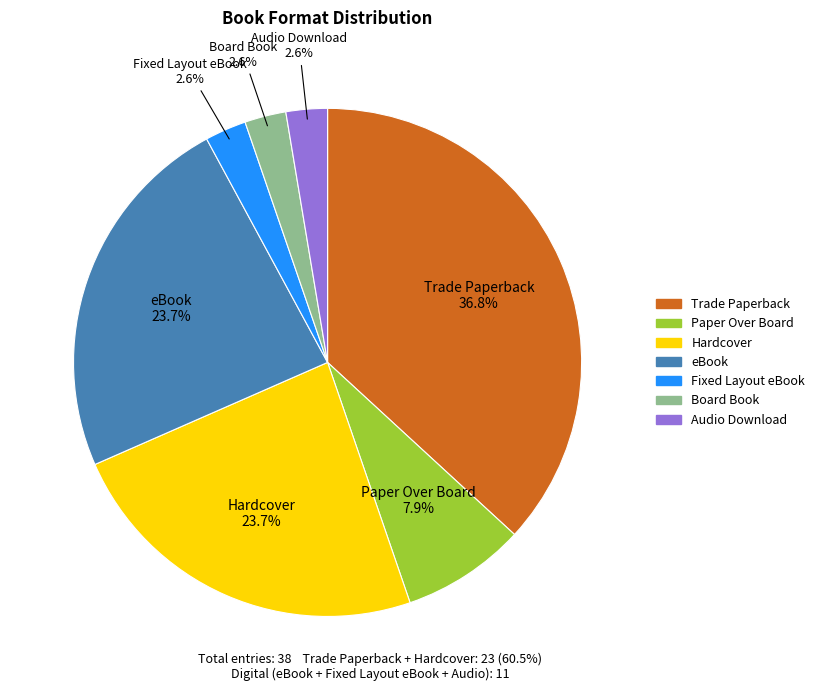

Does Trade Paperback account for over 50% of the chart?

No